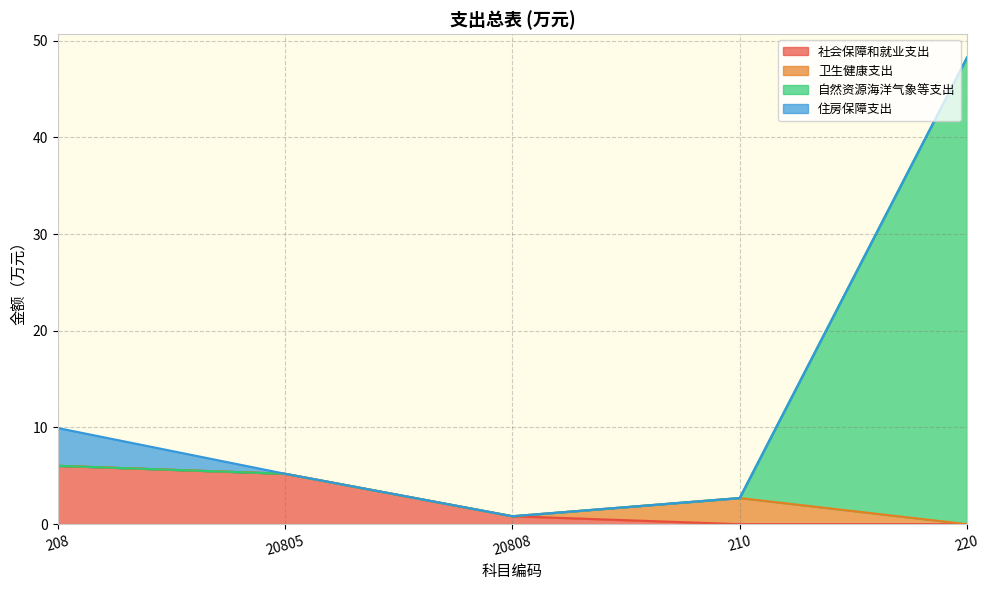

What is the label of the 1st point from the right?

220